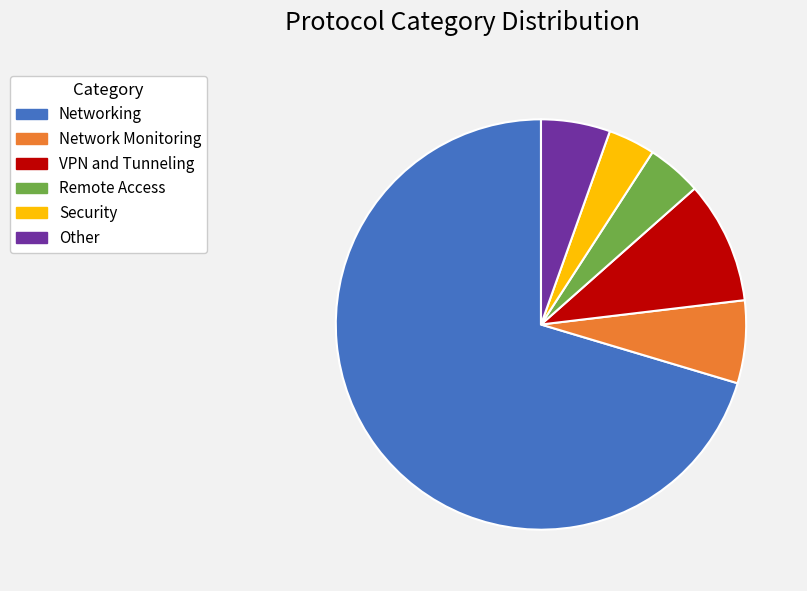

Which category has the smallest portion of the pie?

Security